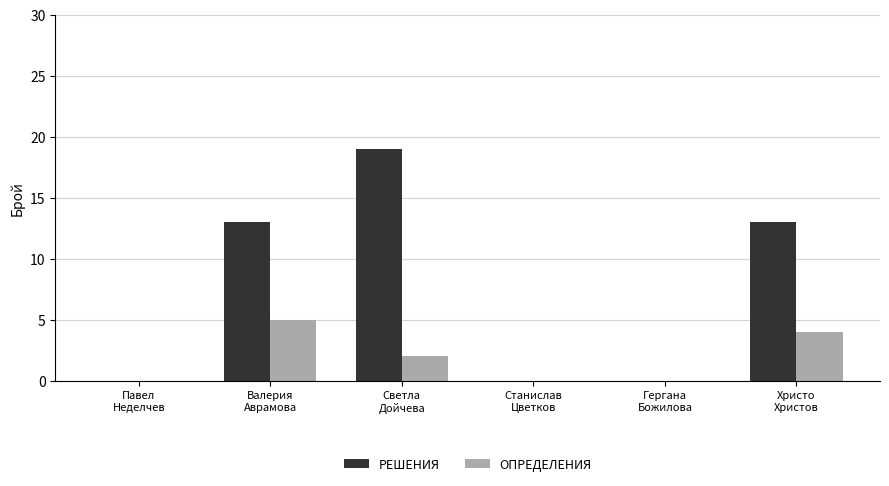

What are all the series names shown in the legend?

РЕШЕНИЯ, ОПРЕДЕЛЕНИЯ